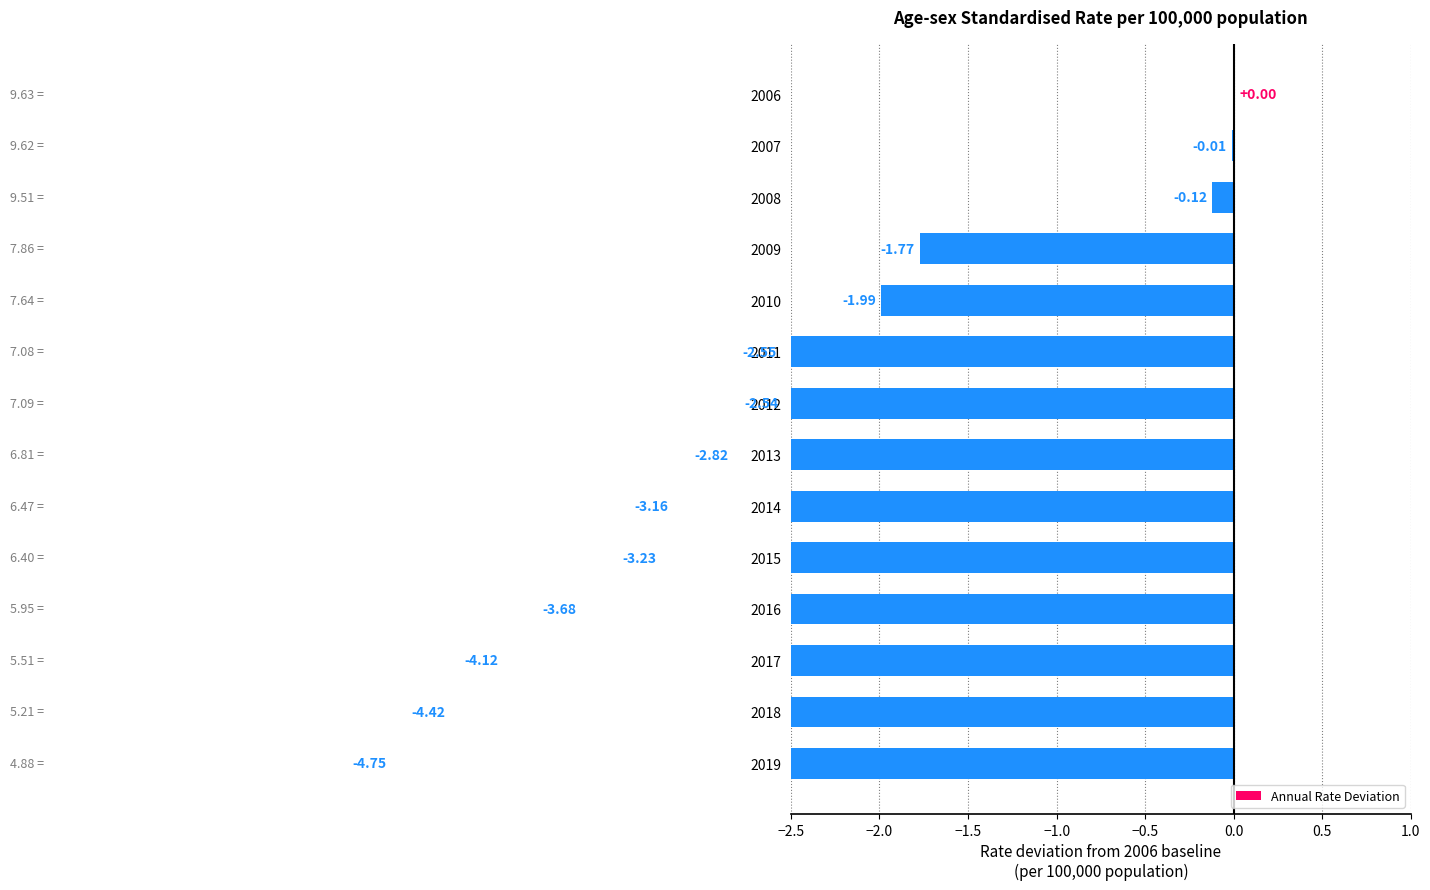

Does the chart contain any negative values?

Yes